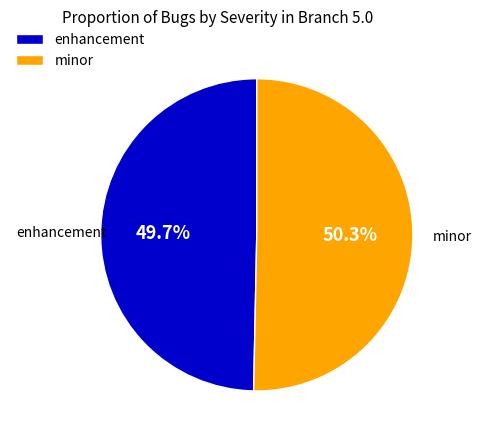

To the nearest percent, what is the difference between the largest and smallest slice percentages?

1%